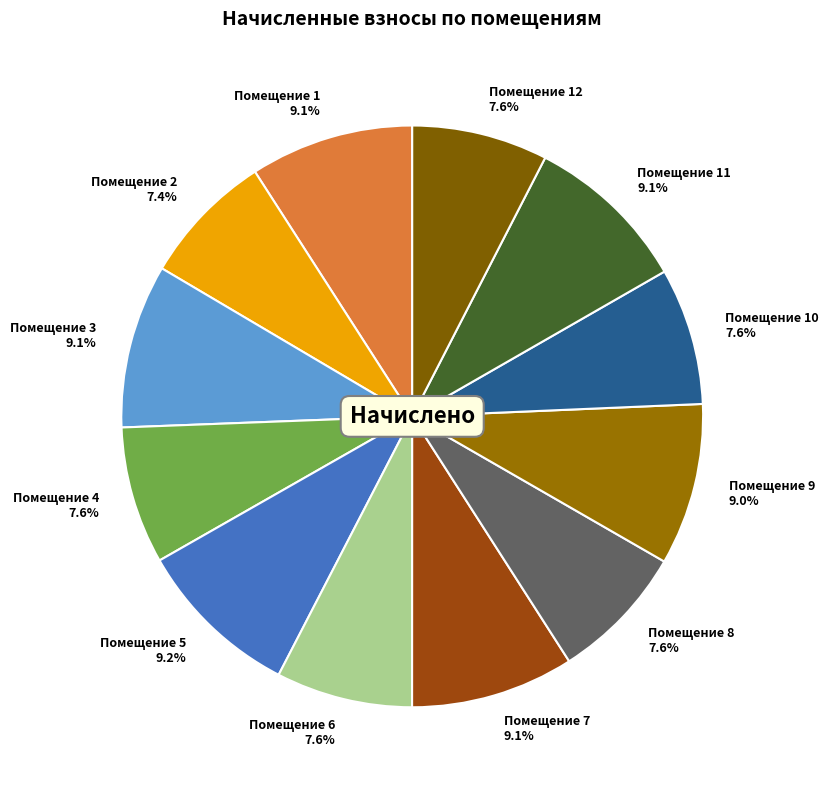

How much of the chart is everything except Помещение 7?

90.9%